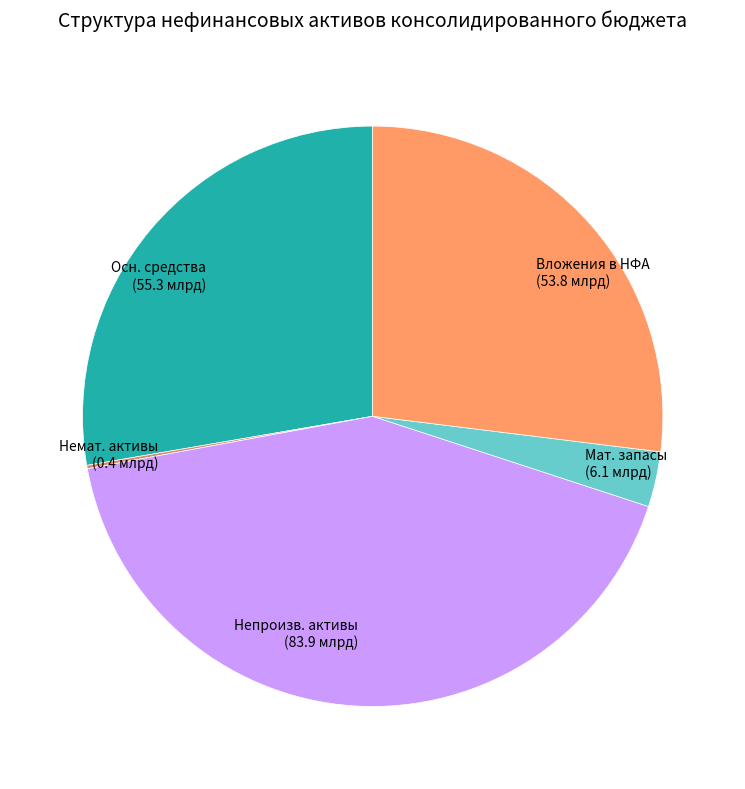

Which slice is the largest?

Непроизв. активы